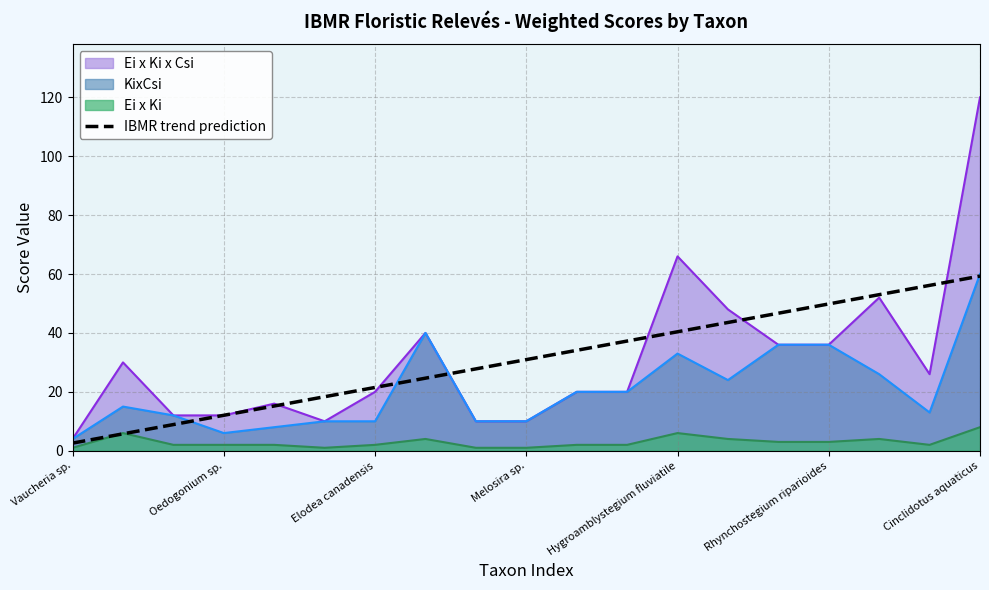

Which series has the largest range (max minus min)?

Ei x Ki x Csi